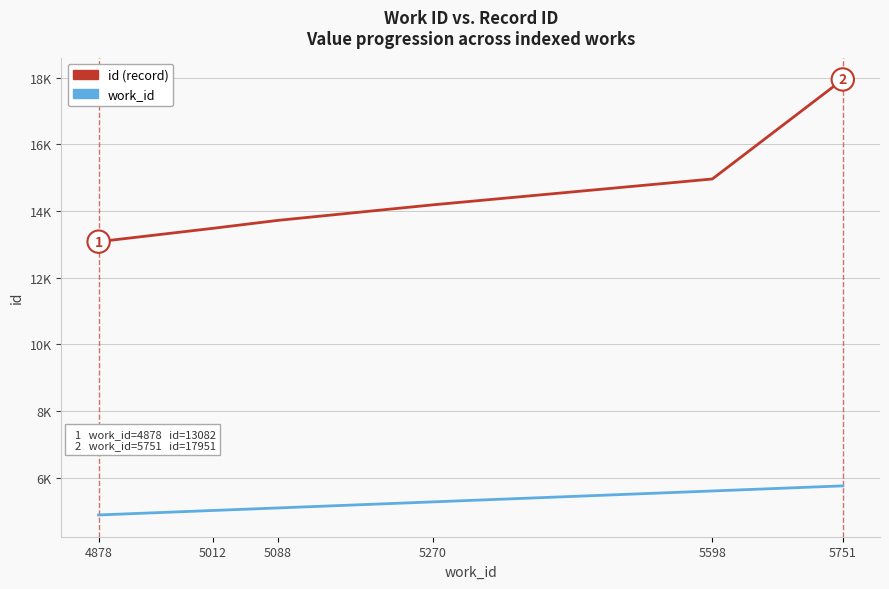

Does the chart display data point markers on the line(s)?

No